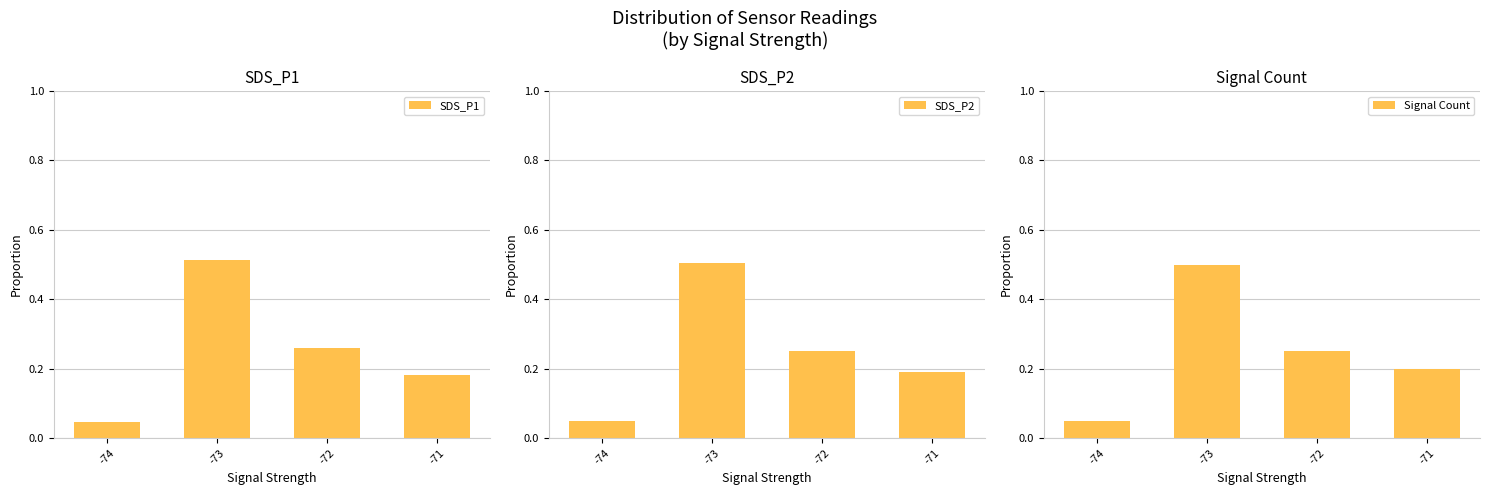

Is it true that SDS_P1 equals 0.2 at -71?

True